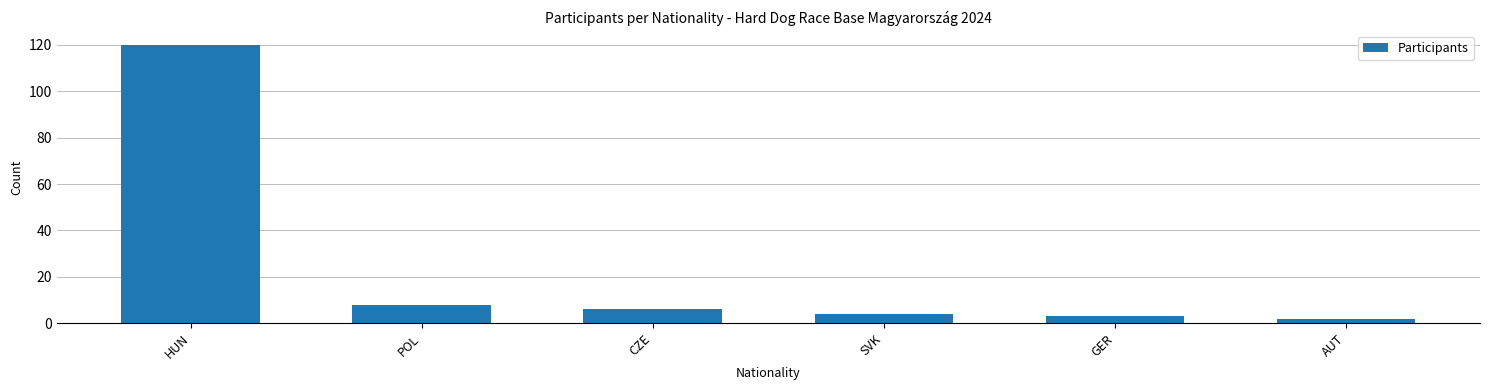

What is the smallest value displayed?

2